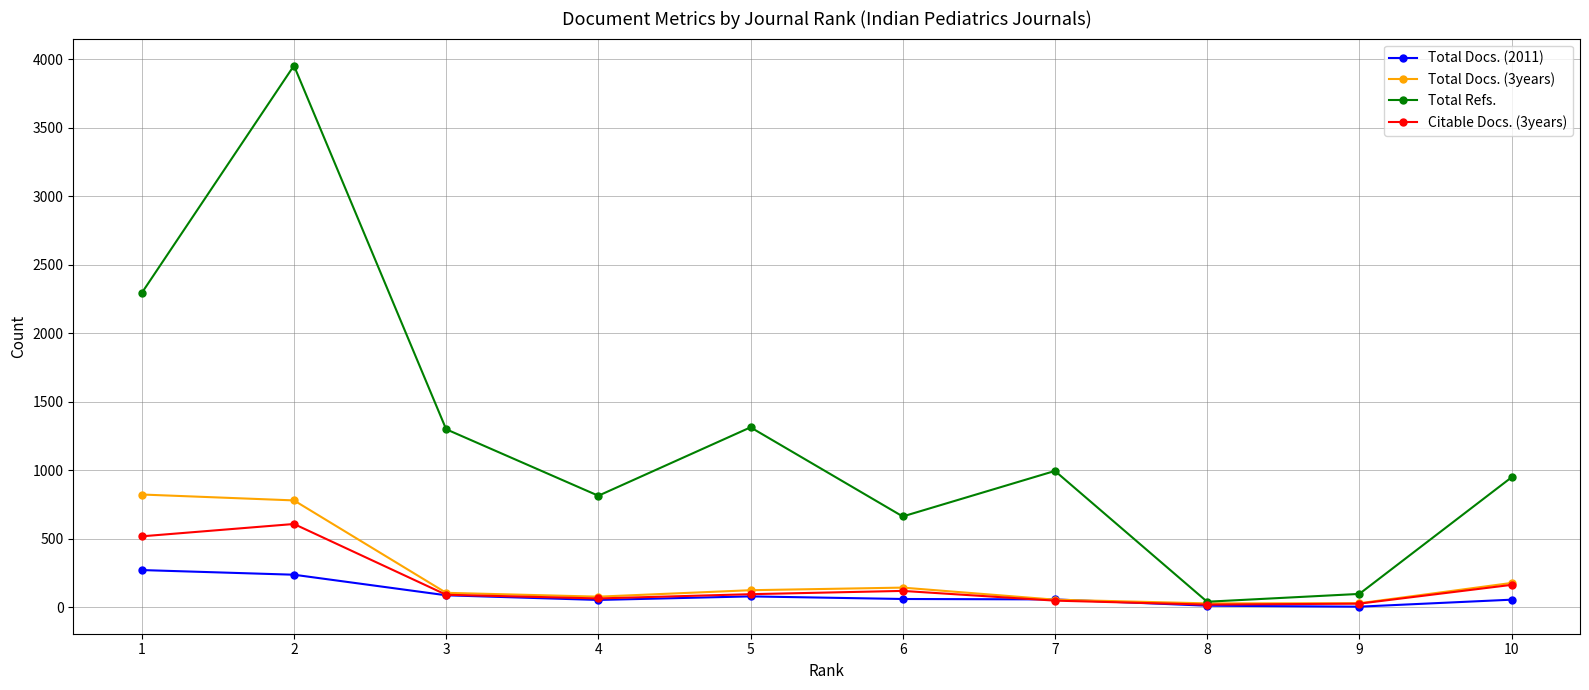

List the series in order of their peak value, lowest first.

Total Docs. (2011), Citable Docs. (3years), Total Docs. (3years), Total Refs.